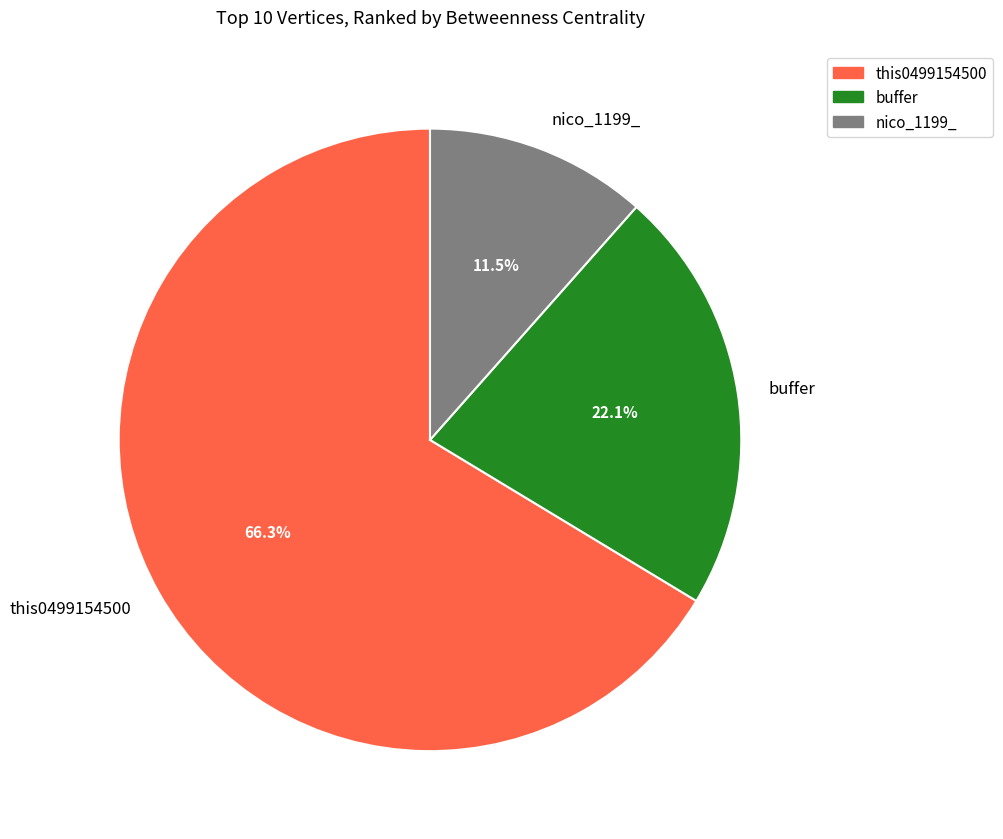

How many slices are in this pie chart?

3